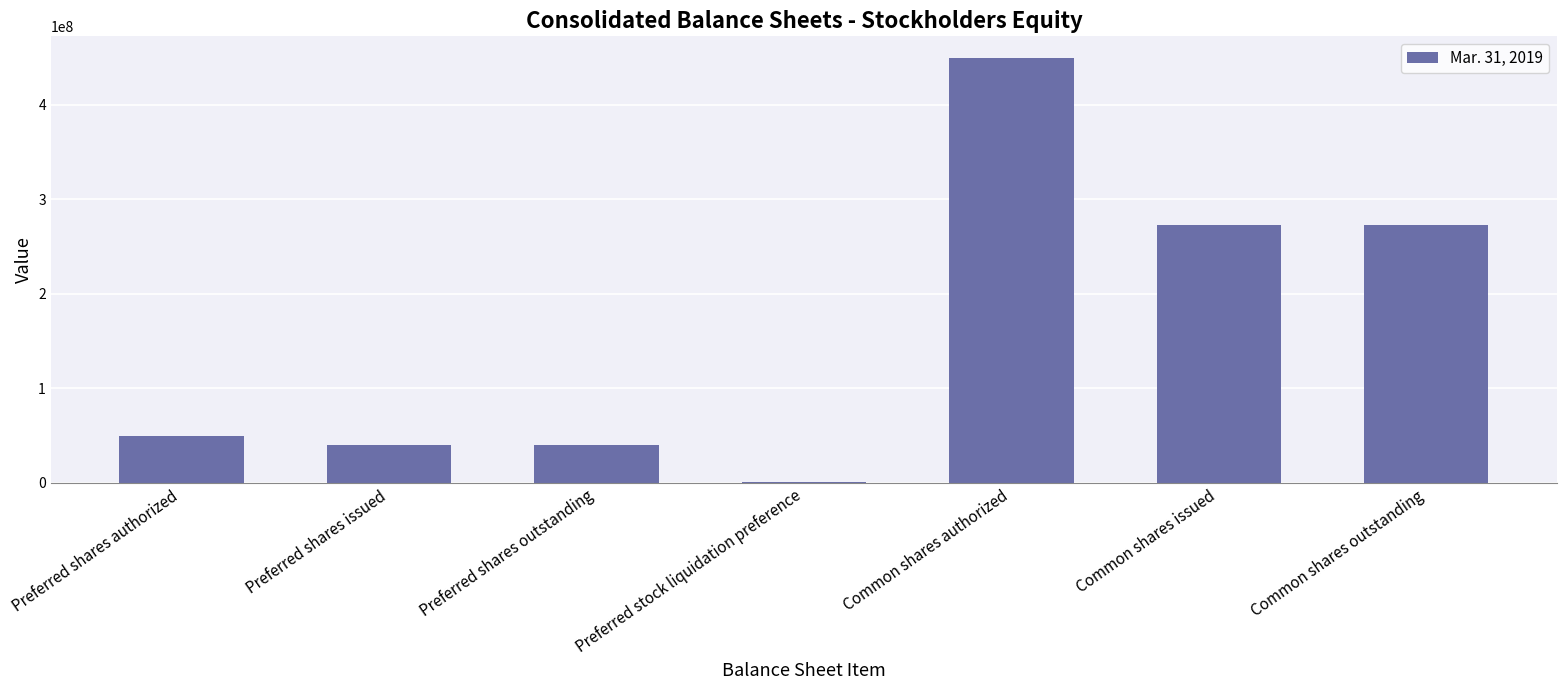

What is the greatest value displayed?

450000000